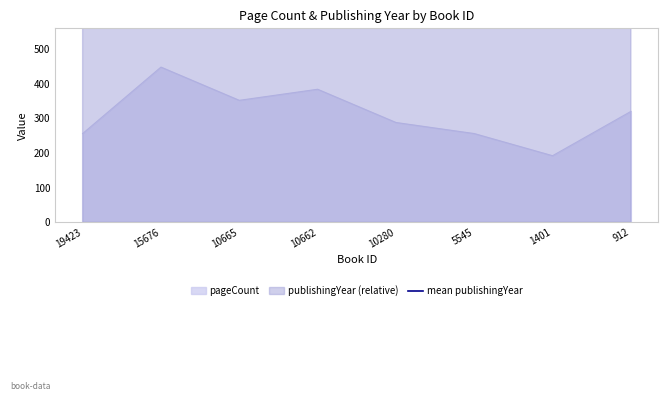

What is the difference between the pageCount values at 5545 and 10280?

32